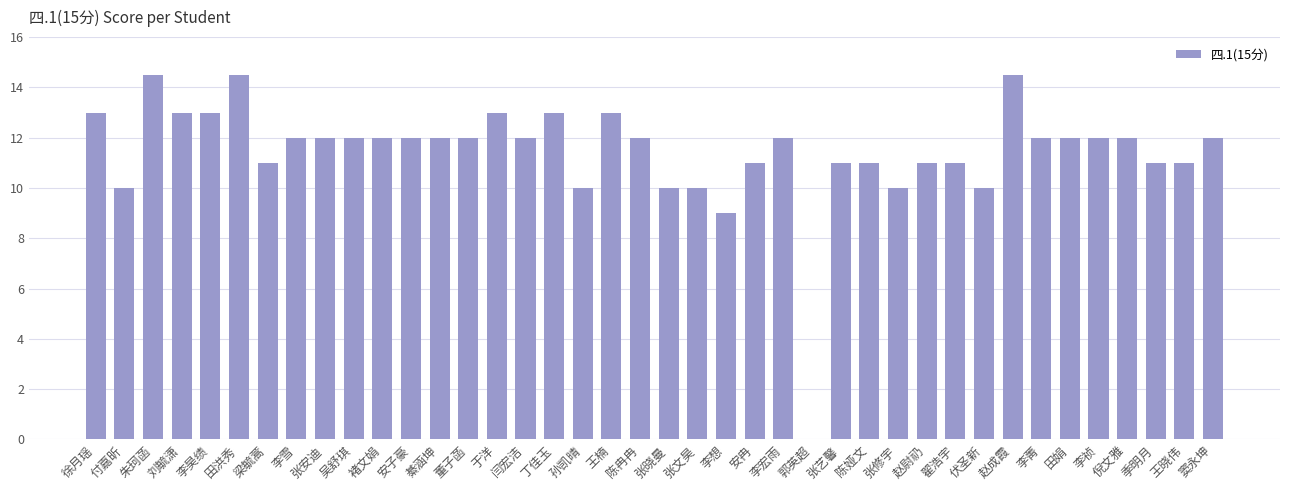

What is the change in value from 付嘉昕 to 刘毓潇?

+3.0